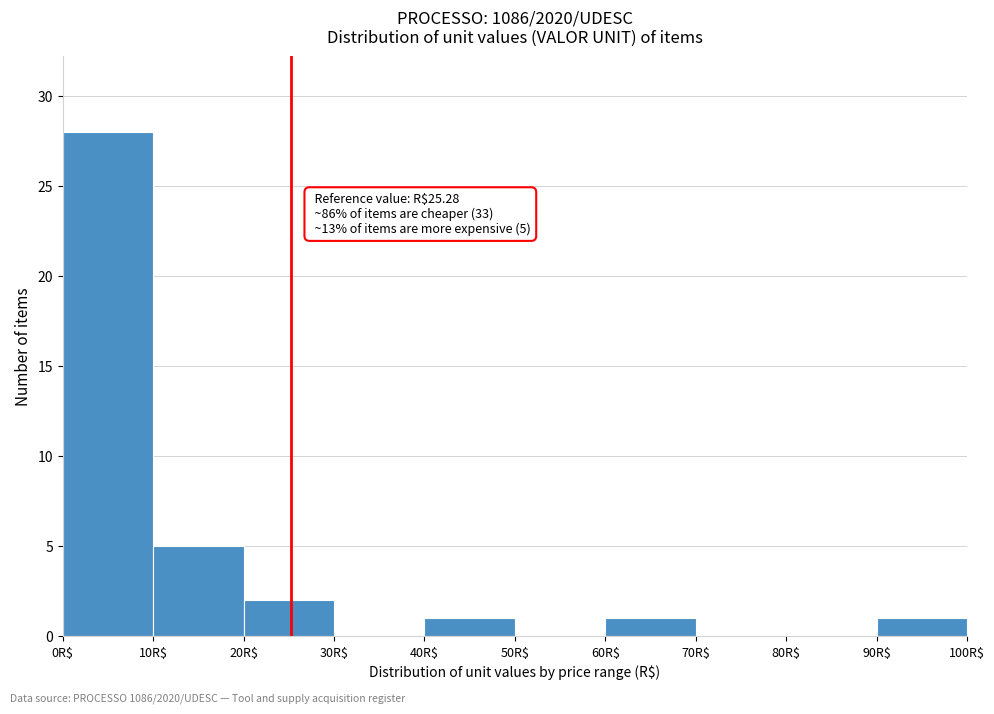

Over which range of the x-axis is the bar tallest?

0 to 10